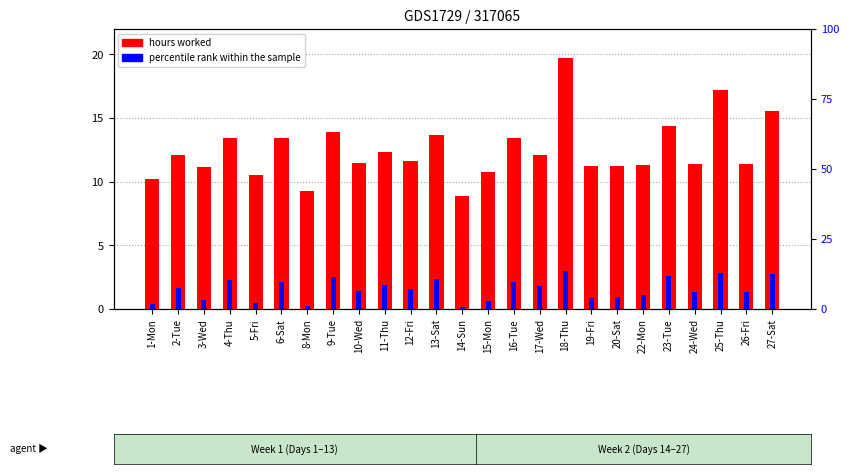

What value does the percentile rank within the sample series have at 14-Sun?

0.1